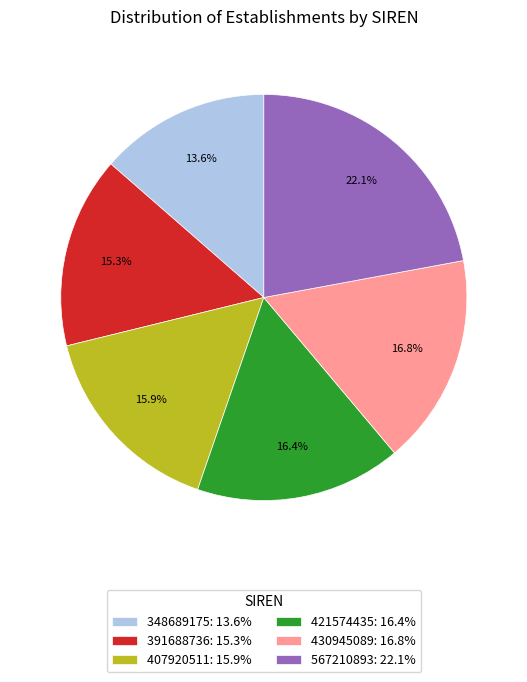

Does 407920511 represent more than half of the total?

No